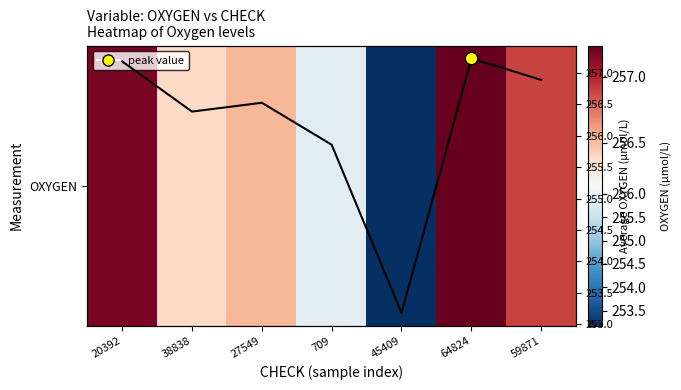

What is the average value of the OXYGEN trend series?

256.2